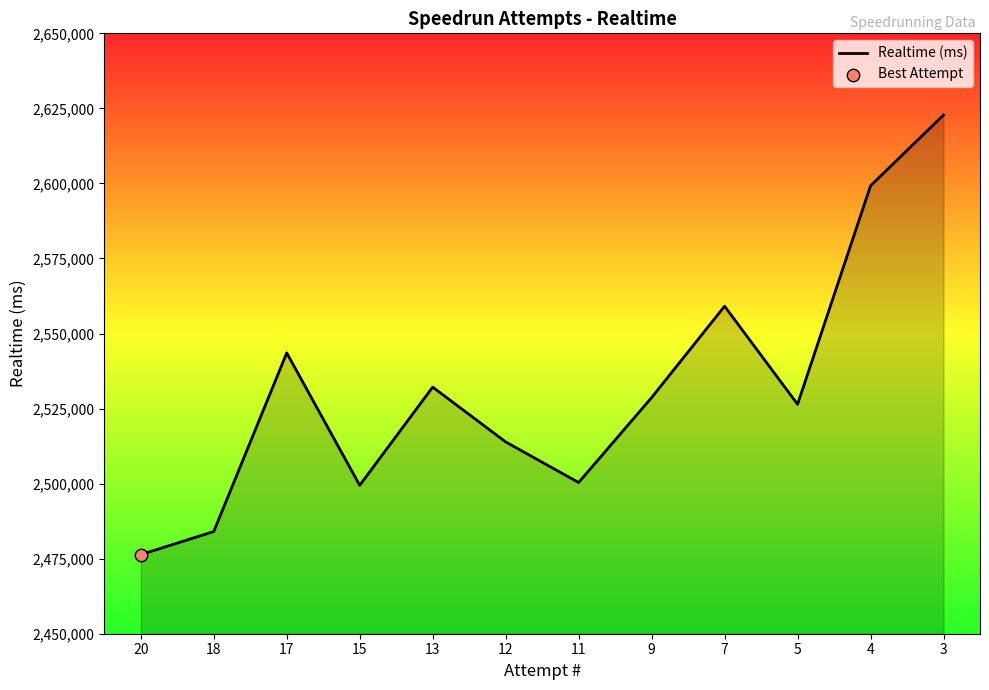

What is the ratio of the value at 15 to the value at 17?

1.0